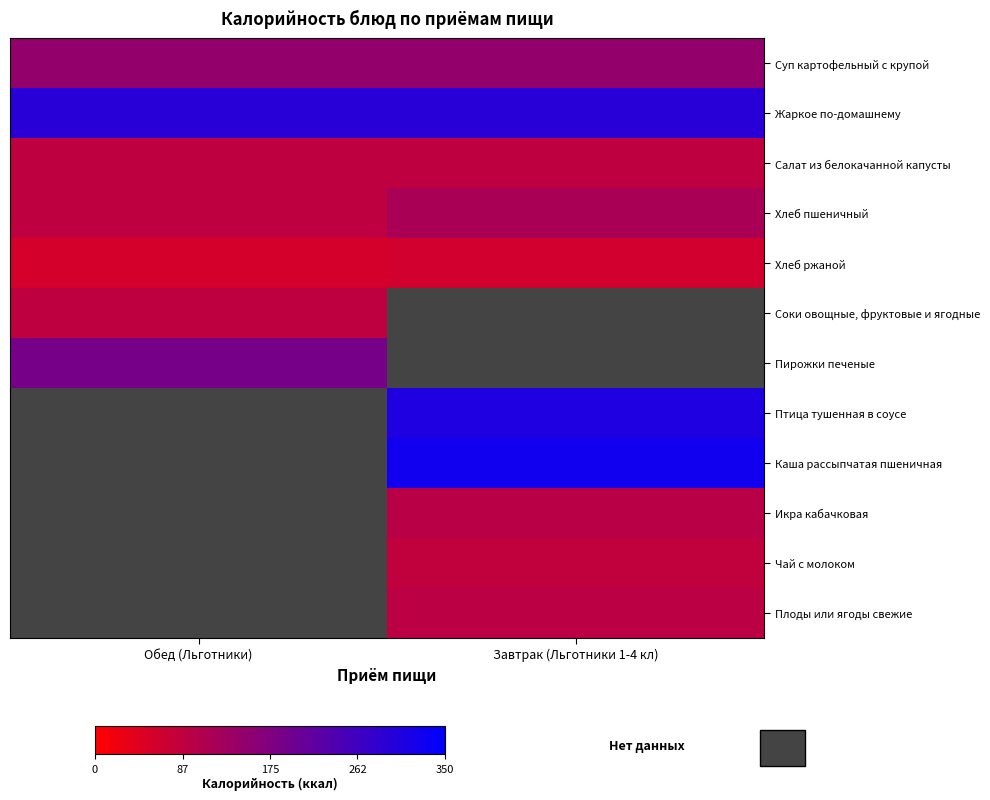

What is the minimum value shown in the chart?

59.0